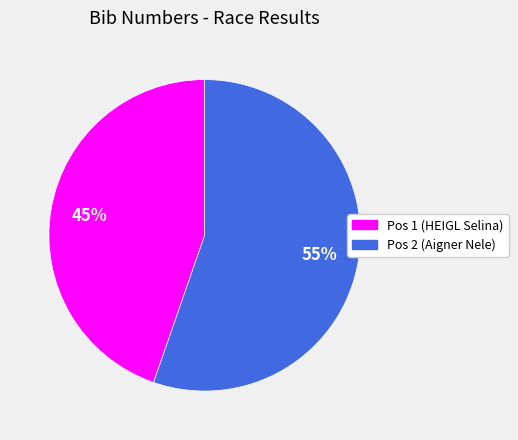

How many segments does this pie chart have?

2